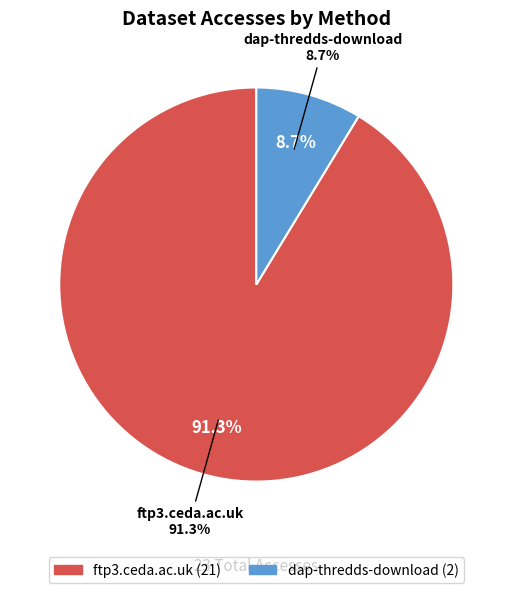

What is the smallest slice in the pie chart?

dap-thredds-download